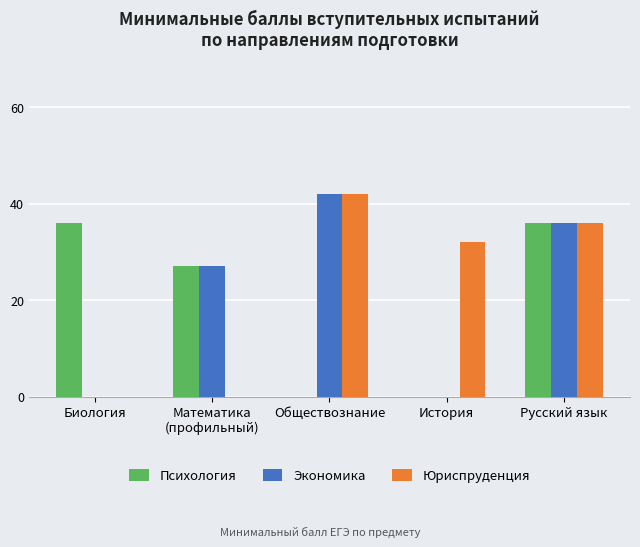

How many groups of bars are there?

5